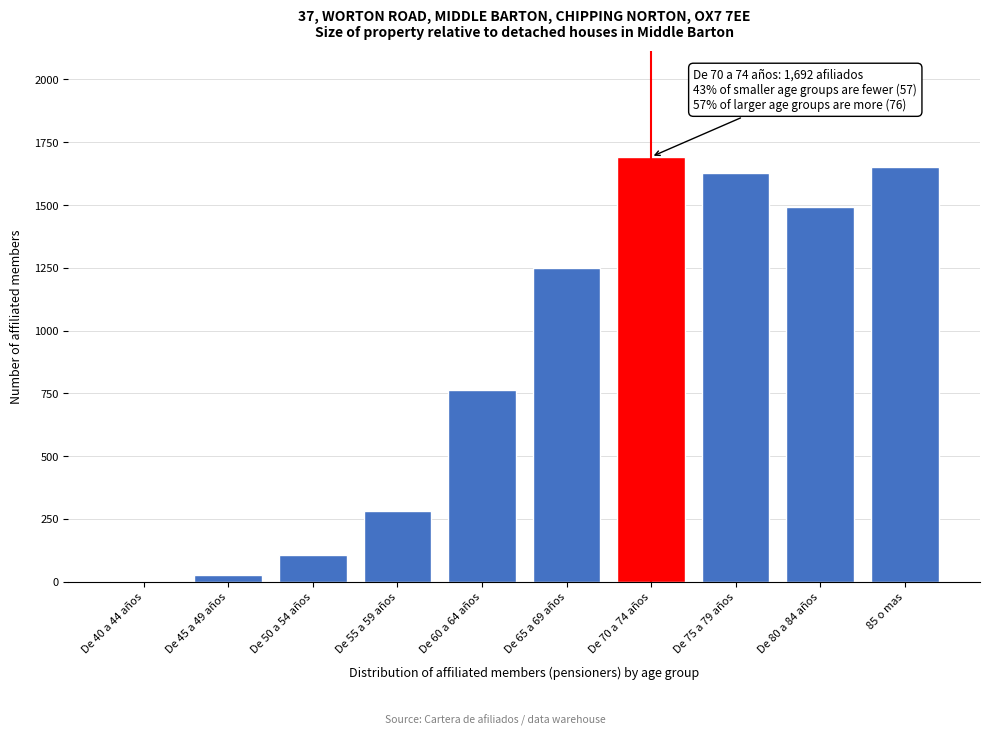

Reading left to right, transcribe all the data shown in this chart.

De 40 a 44 años=2	De 45 a 49 años=27	De 50 a 54 años=107	De 55 a 59 años=283	De 60 a 64 años=763	De 65 a 69 años=1249	De 70 a 74 años=1692	De 75 a 79 años=1626	De 80 a 84 años=1493	85 o mas=1652